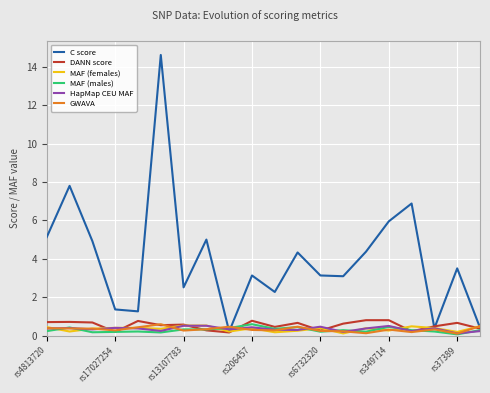

Which series has the widest spread of values?

C score